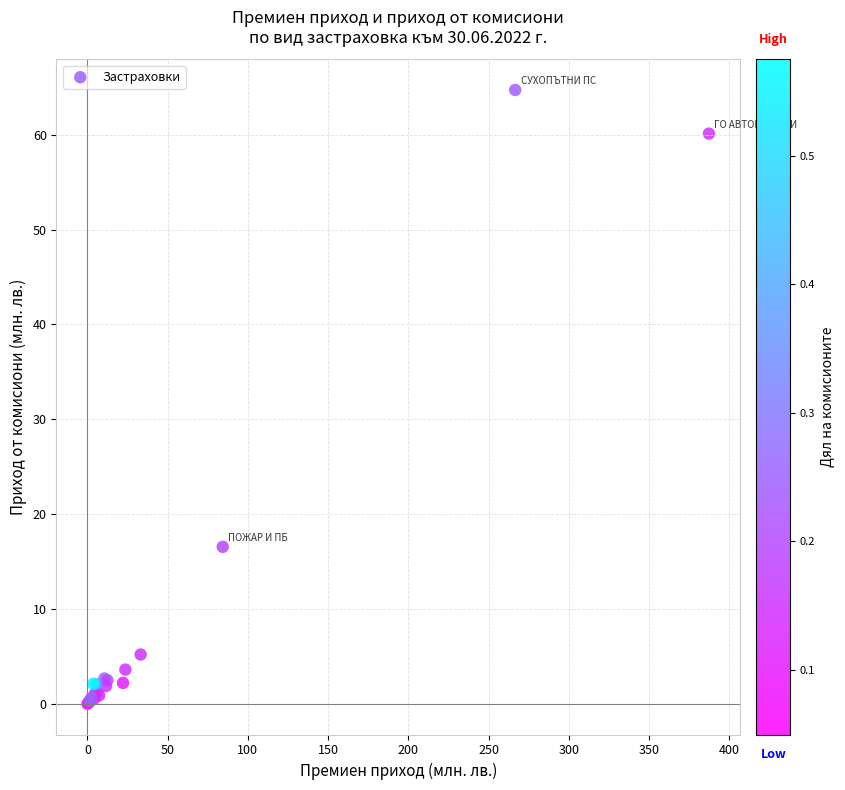

What Y value in the scatter plot is closest to 32?

16.6